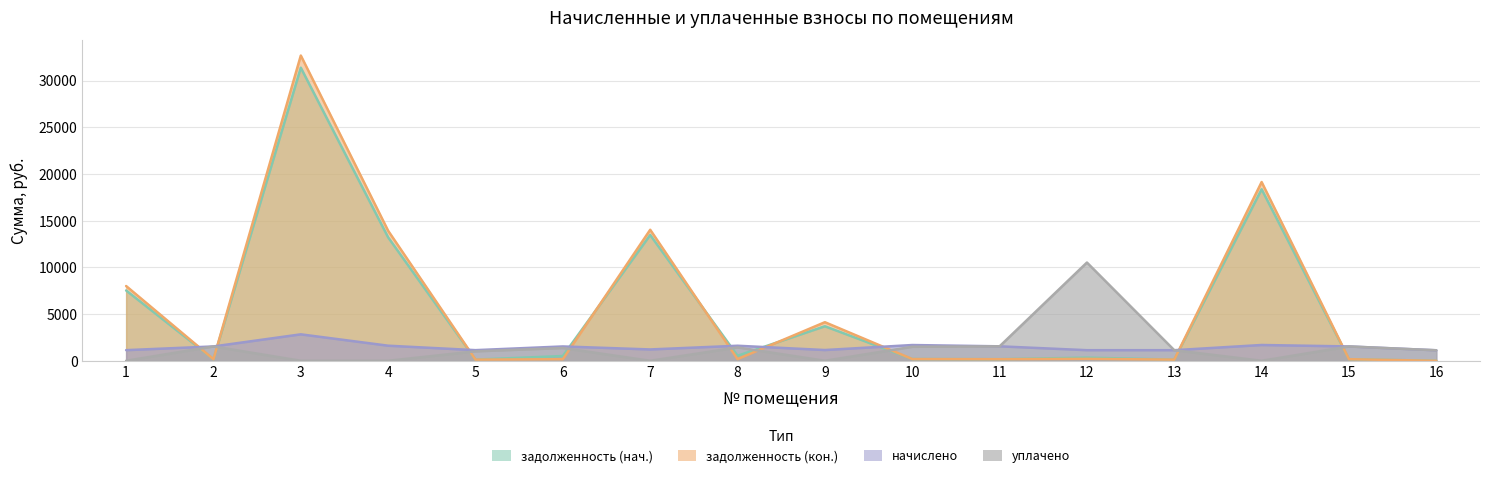

What is the sum of all задолженность (кон.) values?

93419.2